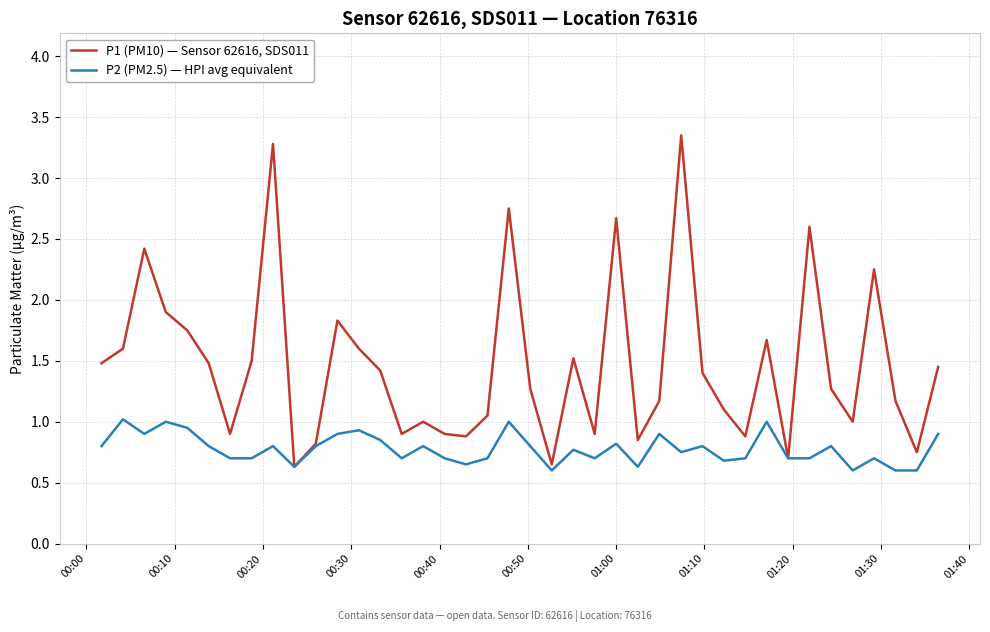

What is the sum of all P1 (PM10) — Sensor 62616, SDS011 values?

58.7